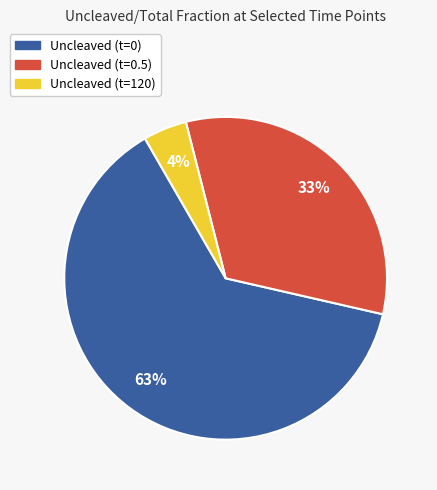

Count the number of slices in the pie.

3